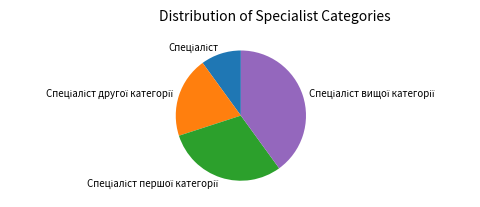

Is there any slice that represents more than half of the pie?

No